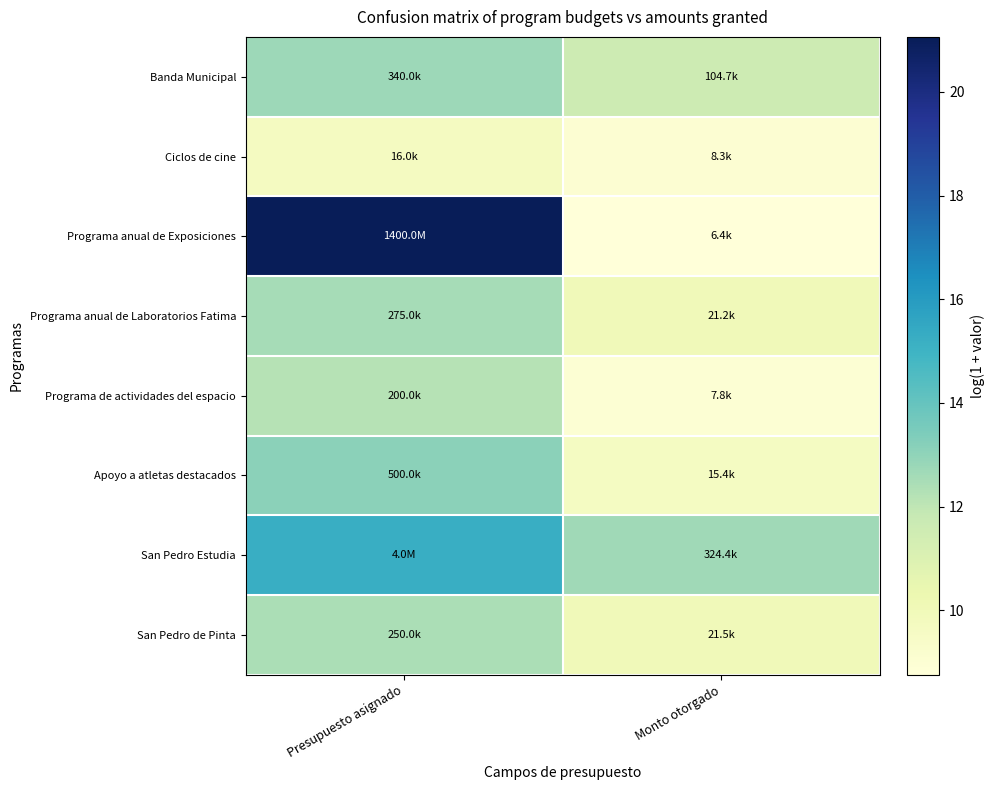

Reading left to right, what are all the values shown in this chart?

Banda Municipal: Presupuesto asignado=12.7	Monto otorgado=11.6
Ciclos de cine: Presupuesto asignado=9.7	Monto otorgado=9.0
Programa anual de Exposiciones: Presupuesto asignado=21.1	Monto otorgado=8.8
Programa anual de Laboratorios Fatima: Presupuesto asignado=12.5	Monto otorgado=10.0
Programa de actividades del espacio: Presupuesto asignado=12.2	Monto otorgado=9.0
Apoyo a atletas destacados: Presupuesto asignado=13.1	Monto otorgado=9.6
San Pedro Estudia: Presupuesto asignado=15.2	Monto otorgado=12.7
San Pedro de Pinta: Presupuesto asignado=12.4	Monto otorgado=10.0